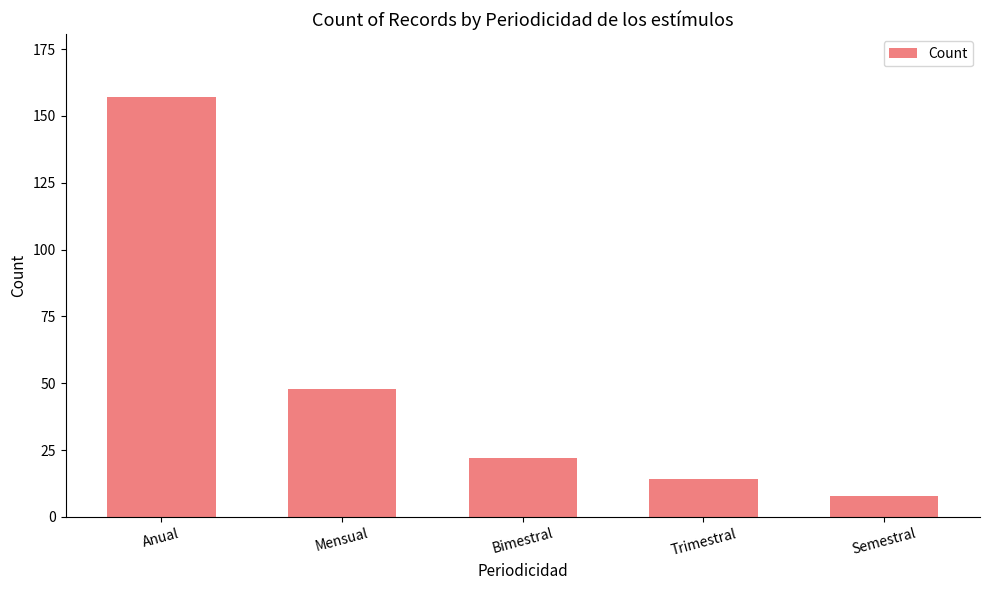

Reading right to left, list all the values displayed in this chart.

8	14	22	48	157